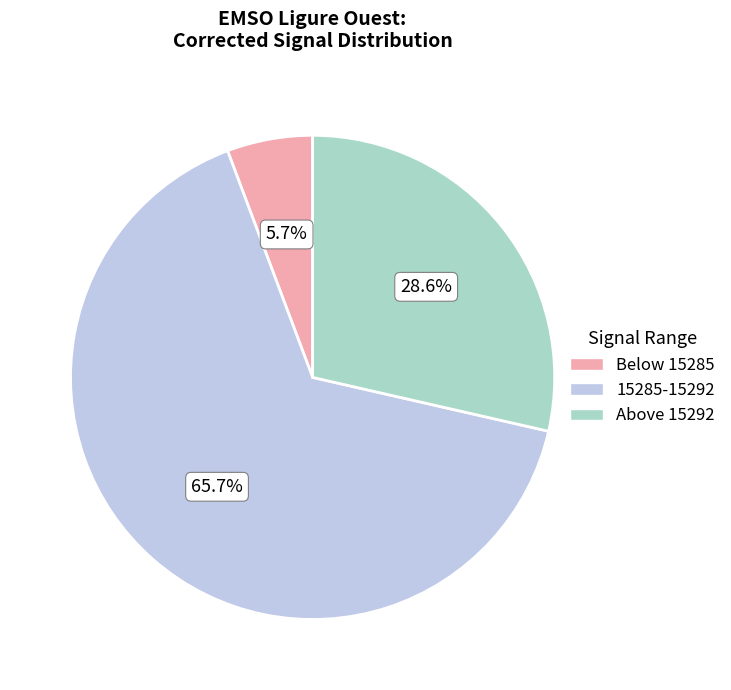

Is there any slice that represents more than half of the pie?

Yes